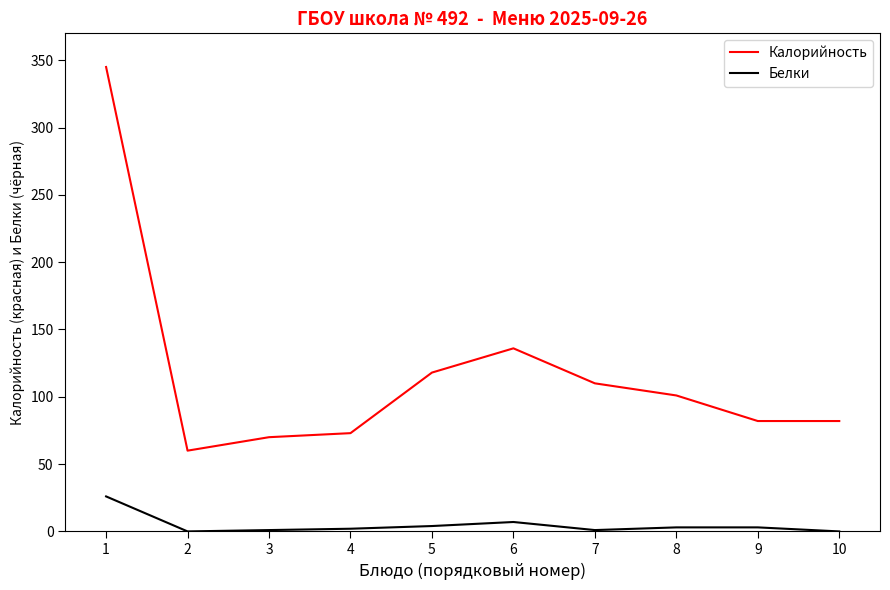

List the series in order of their peak value, lowest first.

Белки, Калорийность